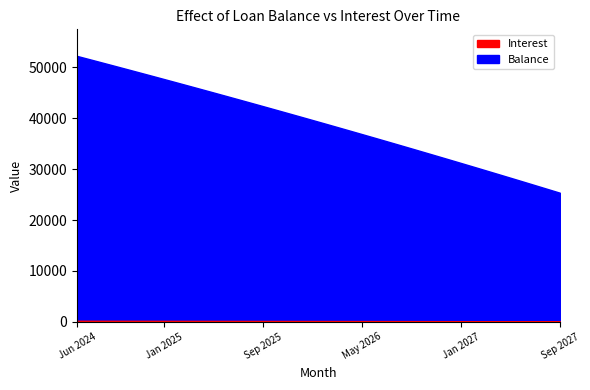

Does the chart have visible grid lines?

No